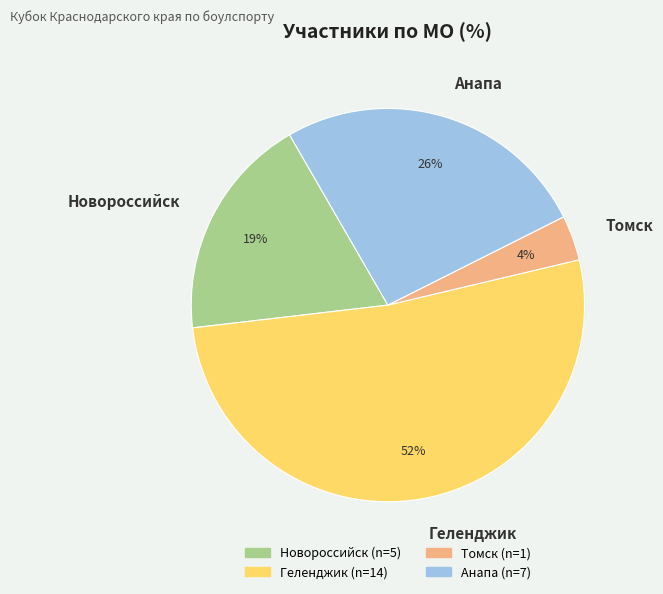

Rank the categories by value from lowest to highest.

Томск, Новороссийск, Анапа, Геленджик